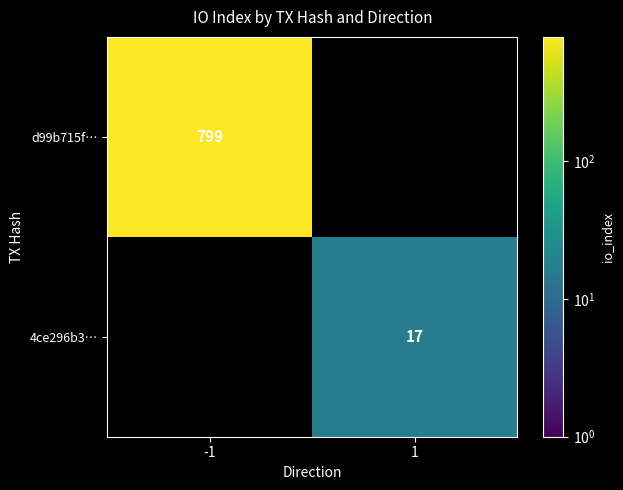

True or false: d99b715f… has a value of 799 at -1.

True